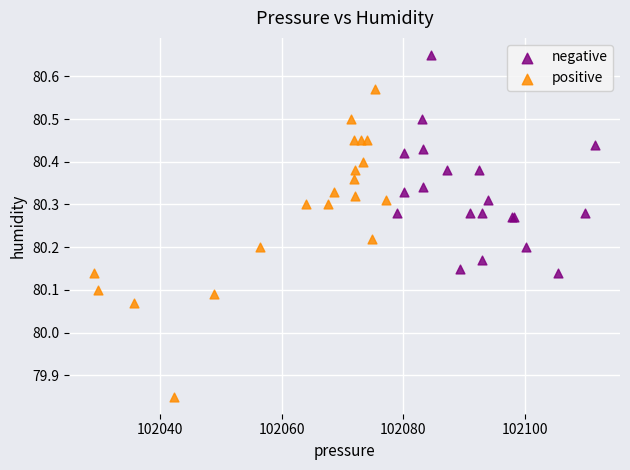

Which series reaches the minimum Y coordinate?

positive